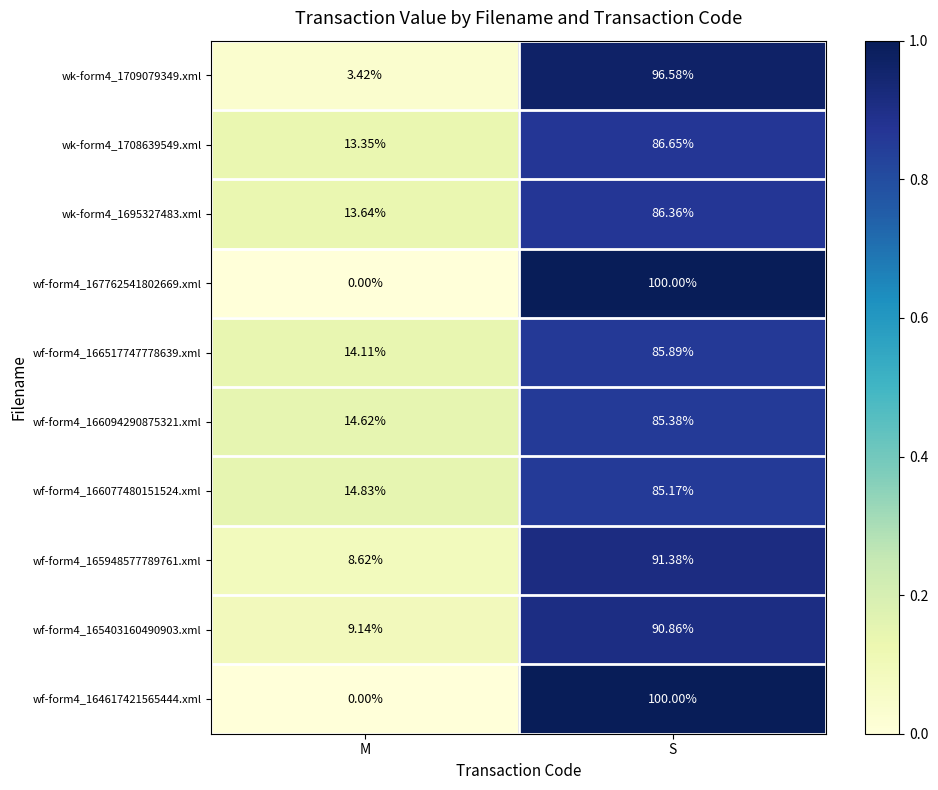

Is the value of wk-form4_1709079349.xml at S greater than the value of wf-form4_167762541802669.xml at M?

Yes